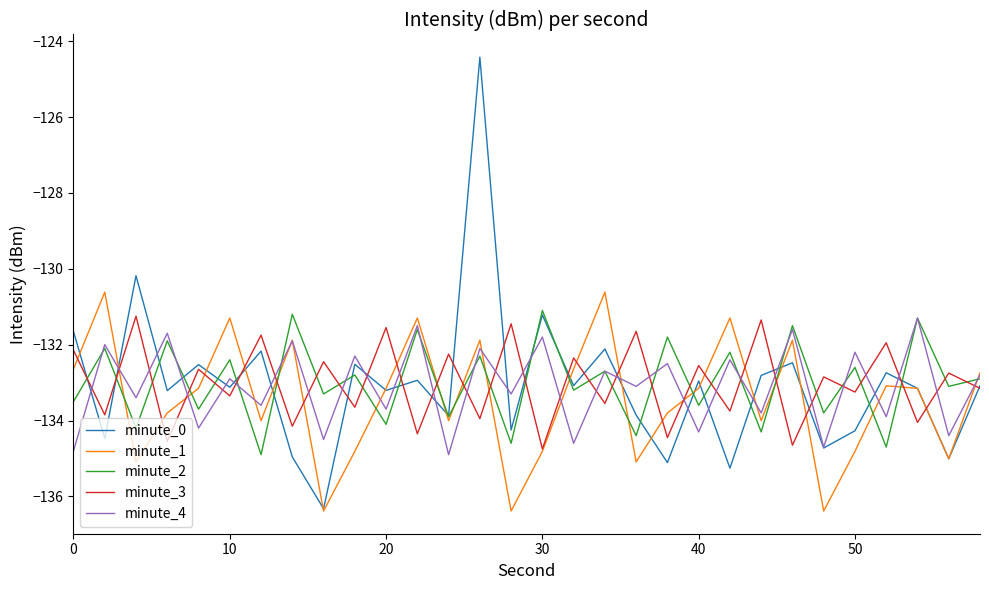

What is the maximum value shown in the chart?

-124.4